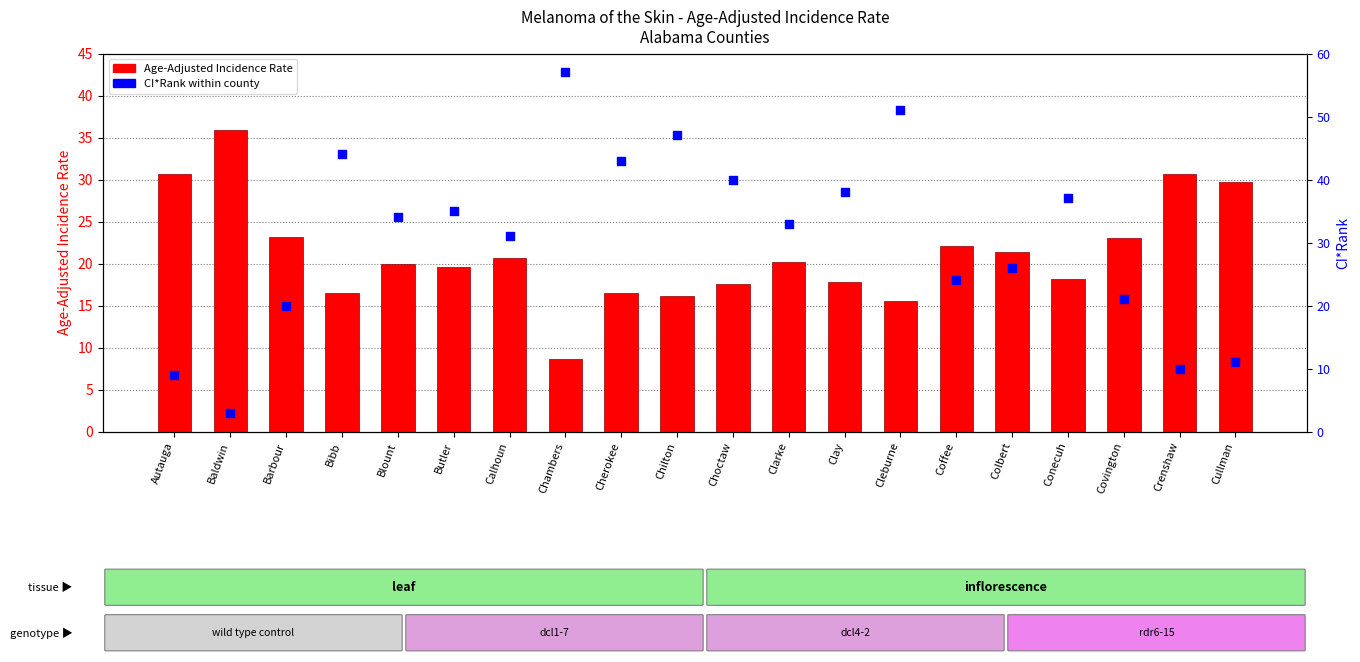

At which category is the sum across all series the highest?

Cleburne